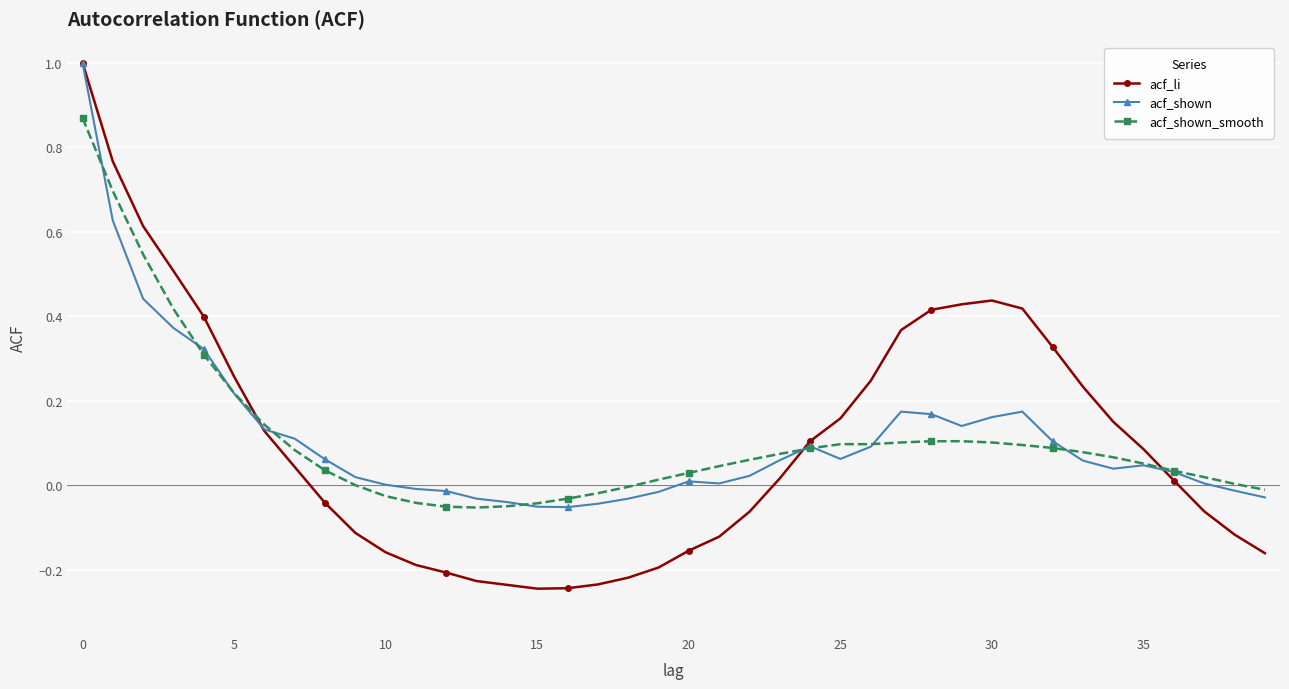

Which series has the largest range (max minus min)?

acf_li